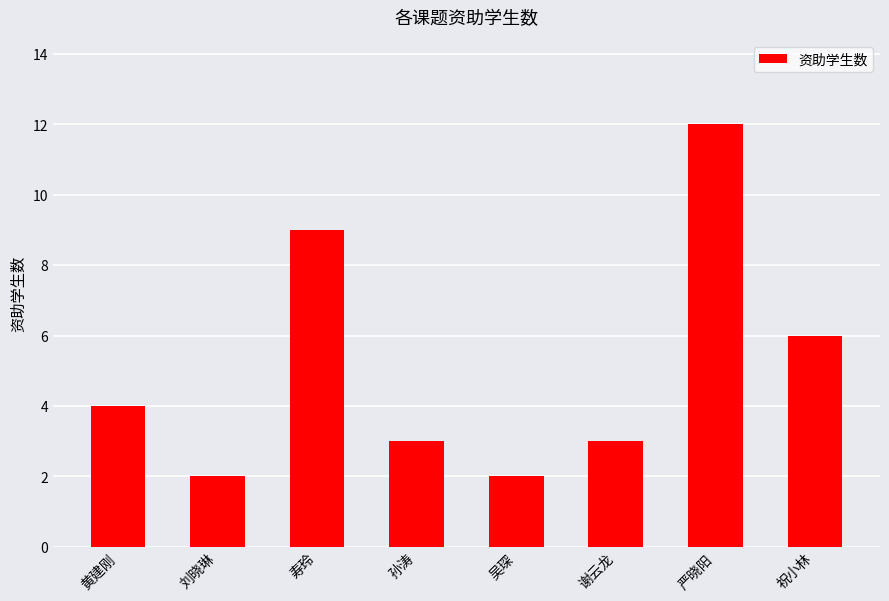

What is the change in value from 刘晓琳 to 寿玲?

+7